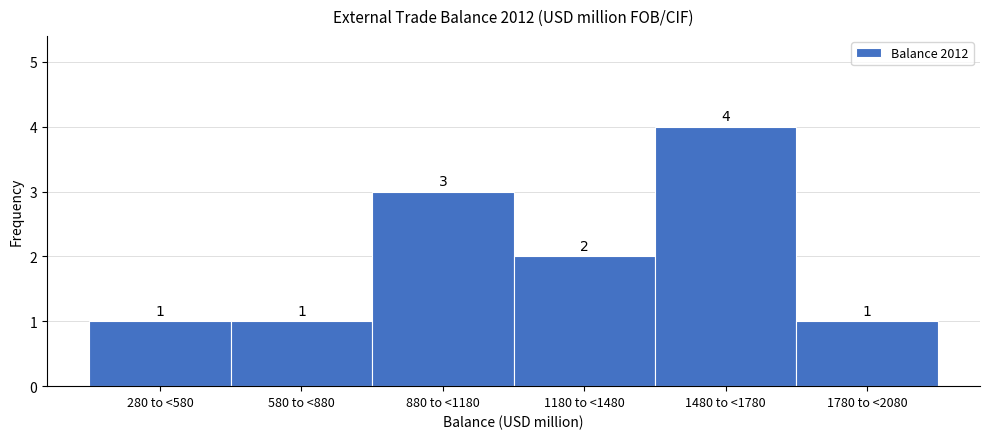

Reading right to left, extract all data points from this chart.

1780 to <2080=1	1480 to <1780=4	1180 to <1480=2	880 to <1180=3	580 to <880=1	280 to <580=1